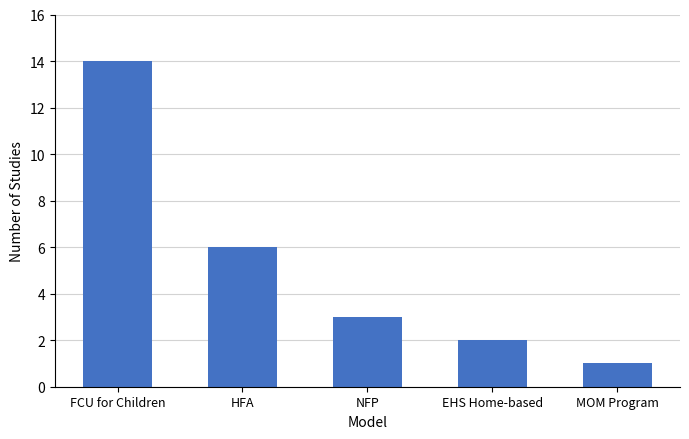

Are the bars grouped side by side (vs. stacked)?

No